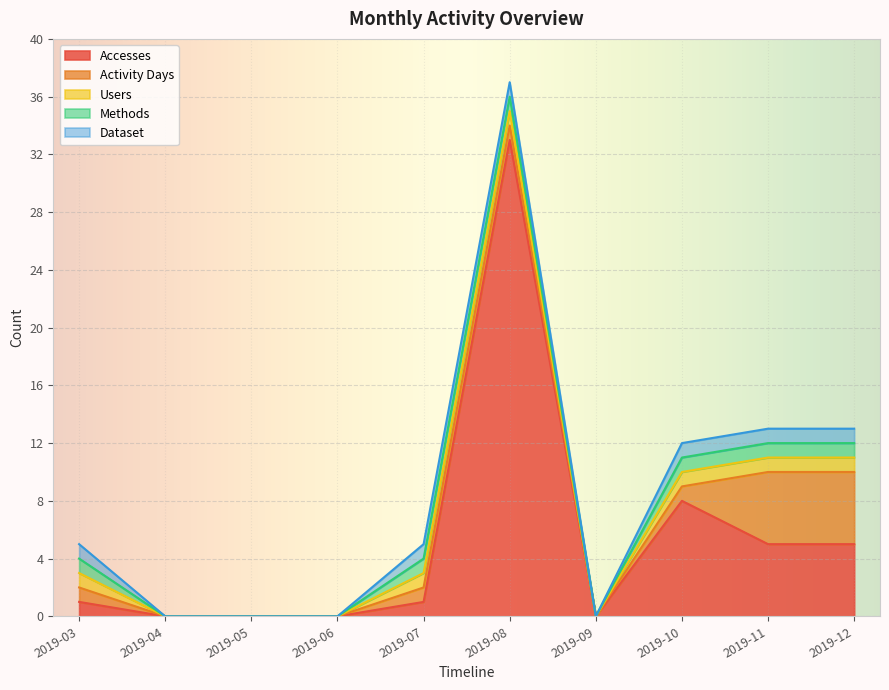

What is the spread (max minus min) of values at 2019-10?

7